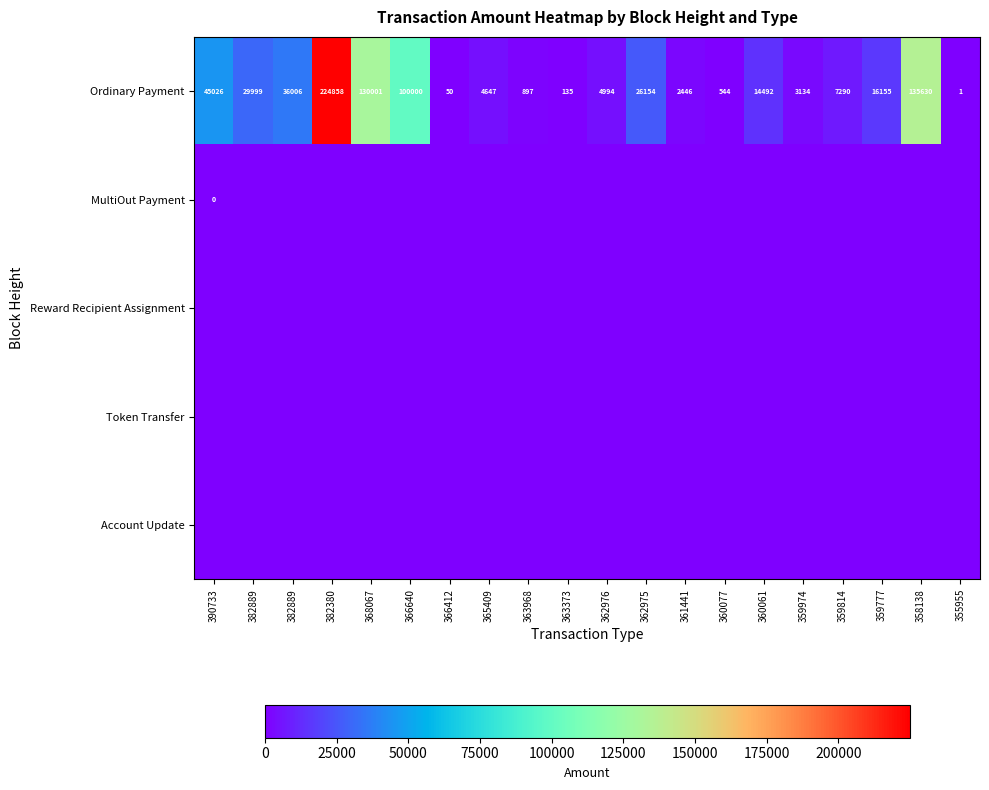

The Ordinary Payment series shows 8191.7 at 382889. True or false?

False